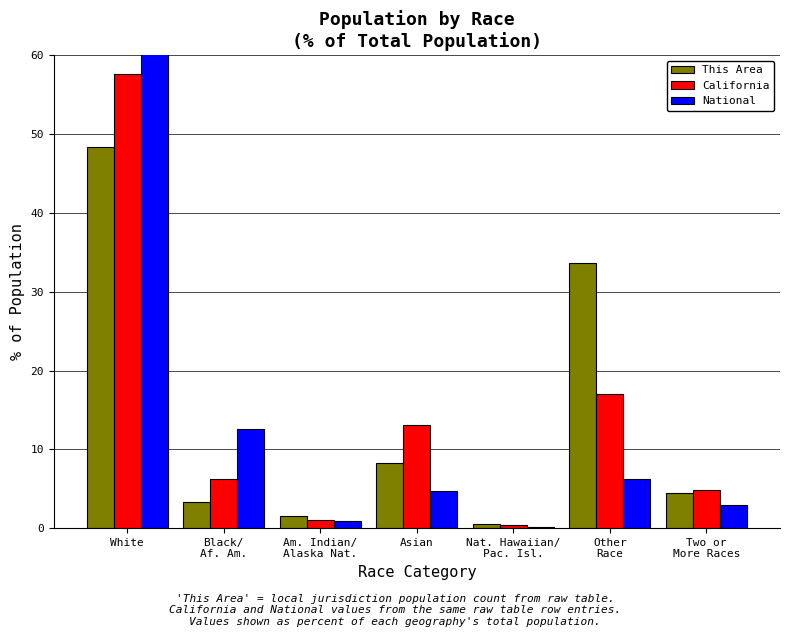

Reading left to right, transcribe all the data shown in this chart.

This Area: White=48.3	Black/
Af. Am.=3.3	Am. Indian/
Alaska Nat.=1.5	Asian=8.2	Nat. Hawaiian/
Pac. Isl.=0.6	Other
Race=33.6	Two or
More Races=4.5
California: White=57.6	Black/
Af. Am.=6.2	Am. Indian/
Alaska Nat.=1.0	Asian=13.0	Nat. Hawaiian/
Pac. Isl.=0.4	Other
Race=17.0	Two or
More Races=4.9
National: White=72.4	Black/
Af. Am.=12.6	Am. Indian/
Alaska Nat.=0.9	Asian=4.8	Nat. Hawaiian/
Pac. Isl.=0.2	Other
Race=6.2	Two or
More Races=2.9